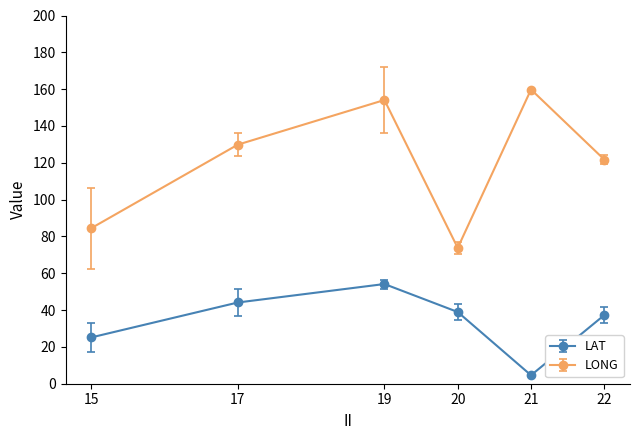

True or false: LAT has a value of 25.1 at 15.

True